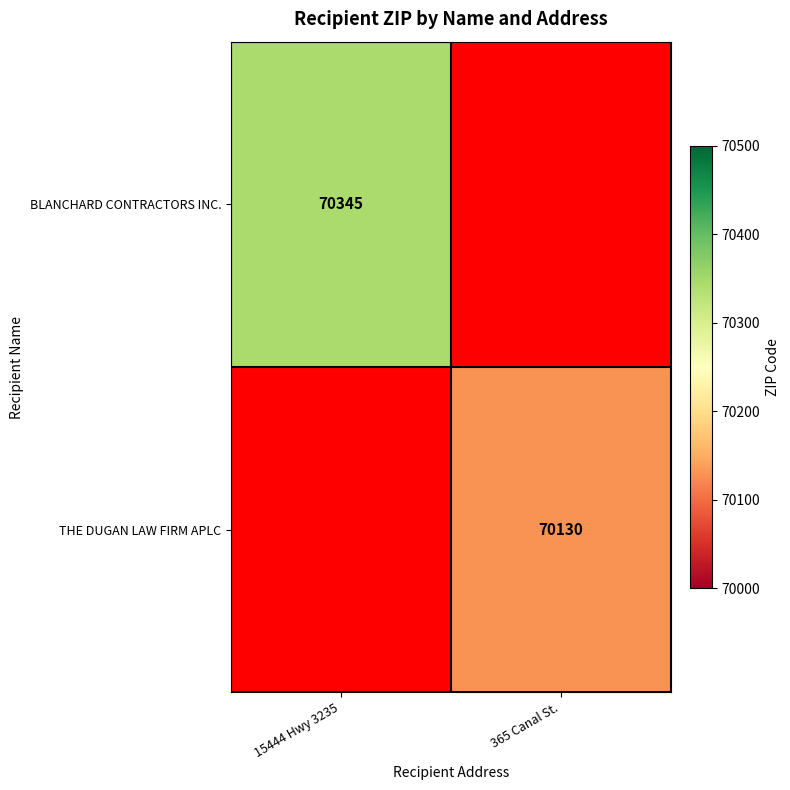

True or false: THE DUGAN LAW FIRM APLC has a value of 34245 at 365 Canal St..

False